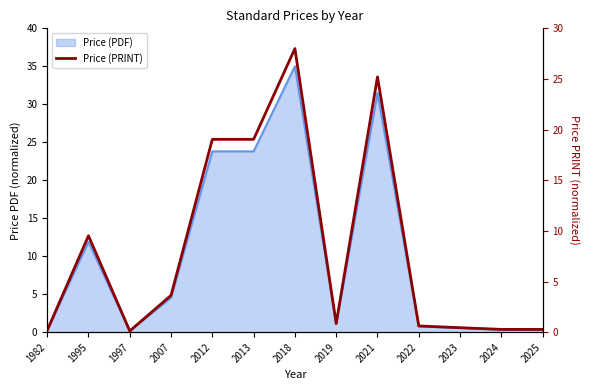

How many lines are shown in the chart?

1